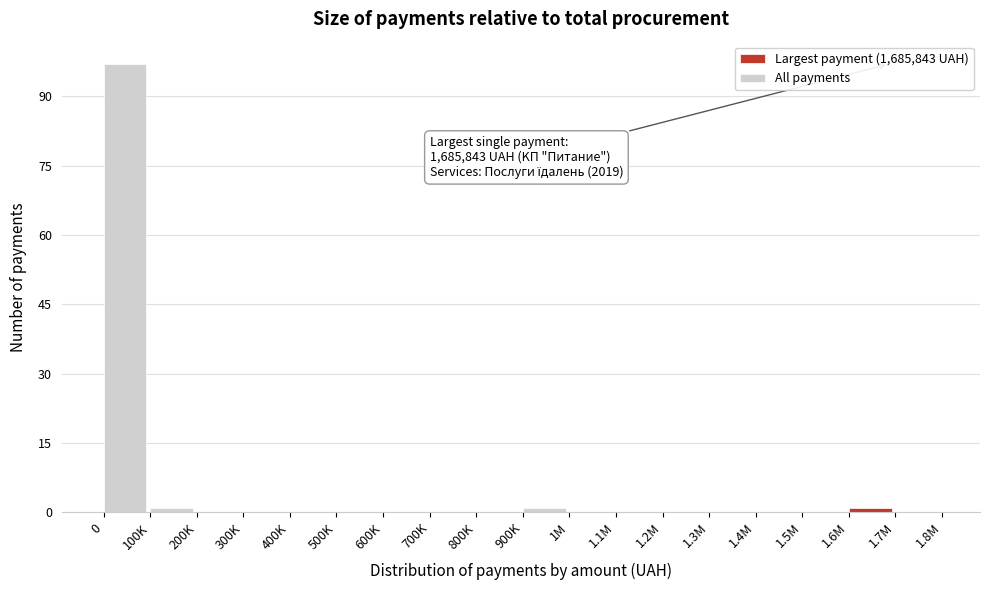

Reading right to left, what are all the values shown in this chart?

1.7M=0	1.6M=1	1.5M=0	1.4M=0	1.3M=0	1.2M=0	1.1M=0	1M=0	900K=1	800K=0	700K=0	600K=0	500K=0	400K=0	300K=0	200K=0	100K=1	0=97